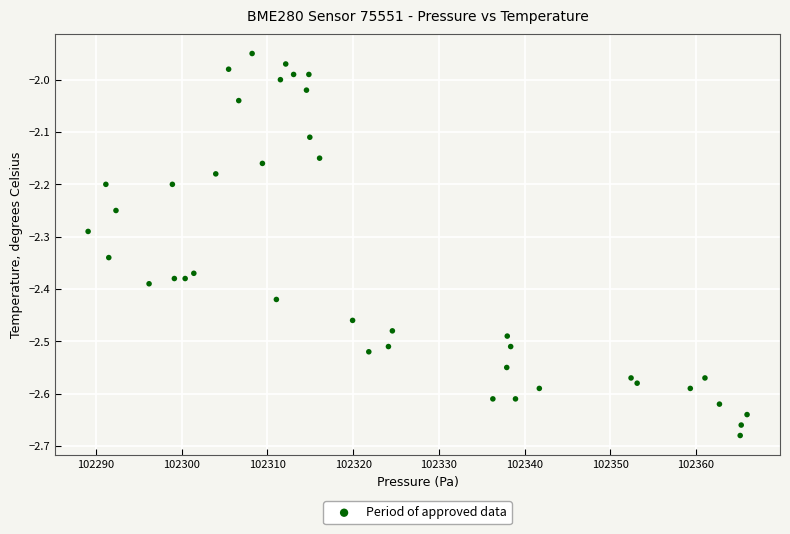

What is the range of X values (max minus min)?

76.9